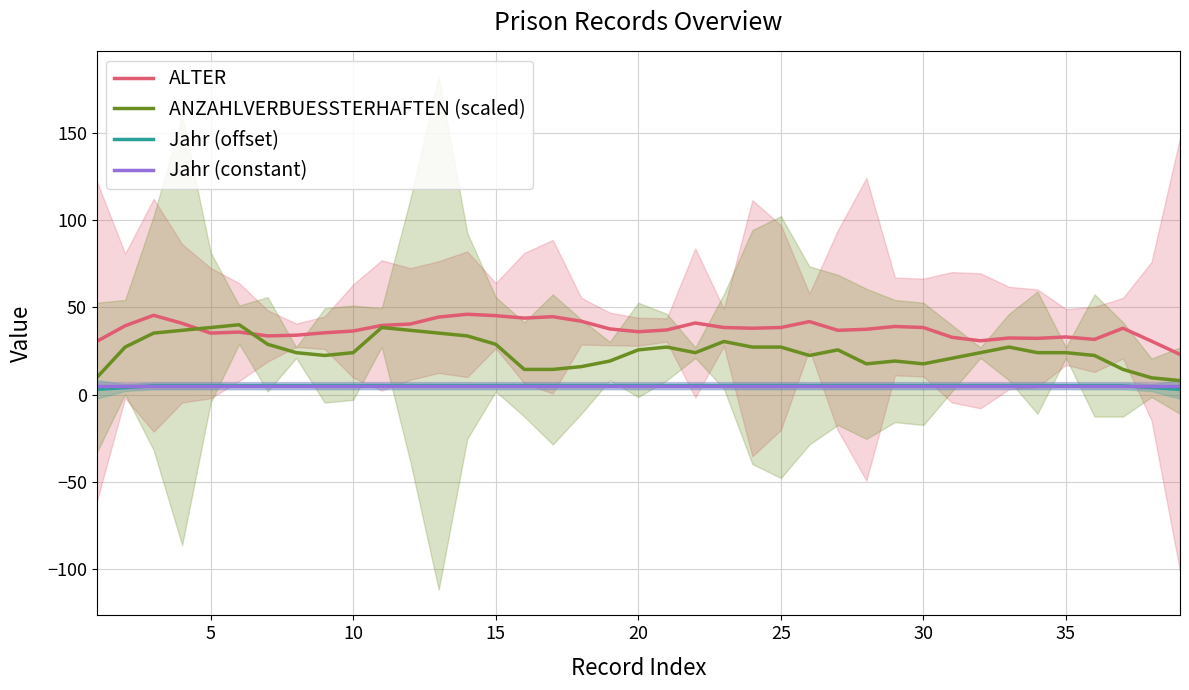

Reading left to right, extract all data points from this chart.

ALTER: 30.4	39.4	45.4	40.8	35.2	35.8	33.6	34.0	35.4	36.4	39.6	40.4	44.4	46.0	45.2	43.8	44.6	42.0	37.6	36.0	37.0	41.0	38.4	38.0	38.4	41.8	36.8	37.4	39.0	38.4	32.8	30.8	32.4	32.2	33.0	31.6	38.0	30.6	23.0
ANZAHLVERBUESSTERHAFTEN (scaled): 9.6	27.2	35.2	36.8	38.4	40.0	28.8	24.0	22.4	24.0	38.4	36.8	35.2	33.6	28.8	14.4	14.4	16.0	19.2	25.6	27.2	24.0	30.4	27.2	27.2	22.4	25.6	17.6	19.2	17.6	20.8	24.0	27.2	24.0	24.0	22.4	14.4	9.6	8.0
Jahr (offset): 3.0	4.0	5.0	5.0	5.0	5.0	5.0	5.0	5.0	5.0	5.0	5.0	5.0	5.0	5.0	5.0	5.0	5.0	5.0	5.0	5.0	5.0	5.0	5.0	5.0	5.0	5.0	5.0	5.0	5.0	5.0	5.0	5.0	5.0	5.0	5.0	5.0	4.0	3.0
Jahr (constant): 5.0	5.0	5.0	5.0	5.0	5.0	5.0	5.0	5.0	5.0	5.0	5.0	5.0	5.0	5.0	5.0	5.0	5.0	5.0	5.0	5.0	5.0	5.0	5.0	5.0	5.0	5.0	5.0	5.0	5.0	5.0	5.0	5.0	5.0	5.0	5.0	5.0	5.0	5.0